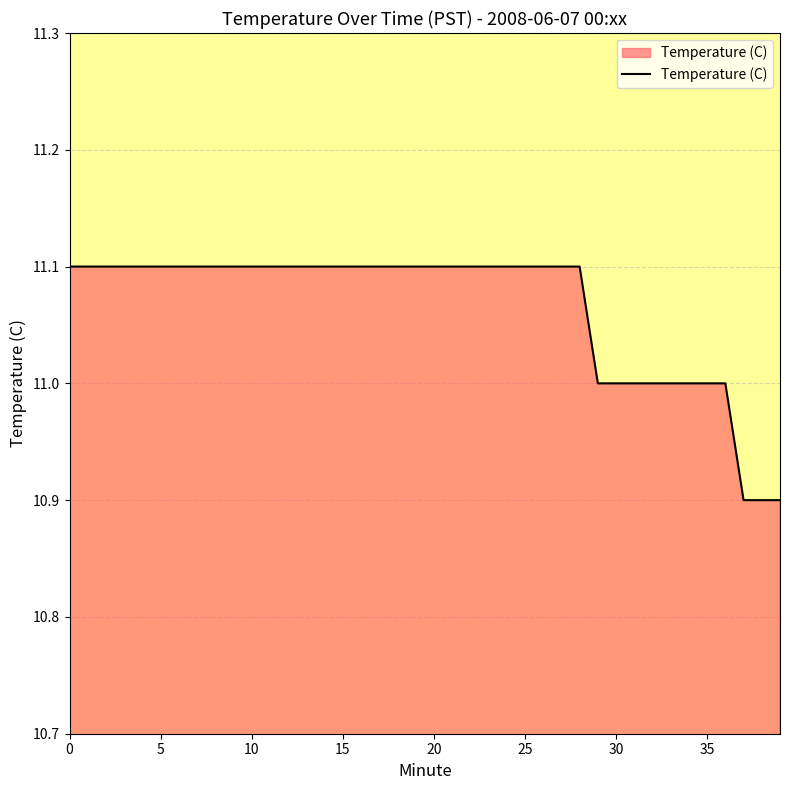

What is the difference between the maximum and second lowest values?

0.2